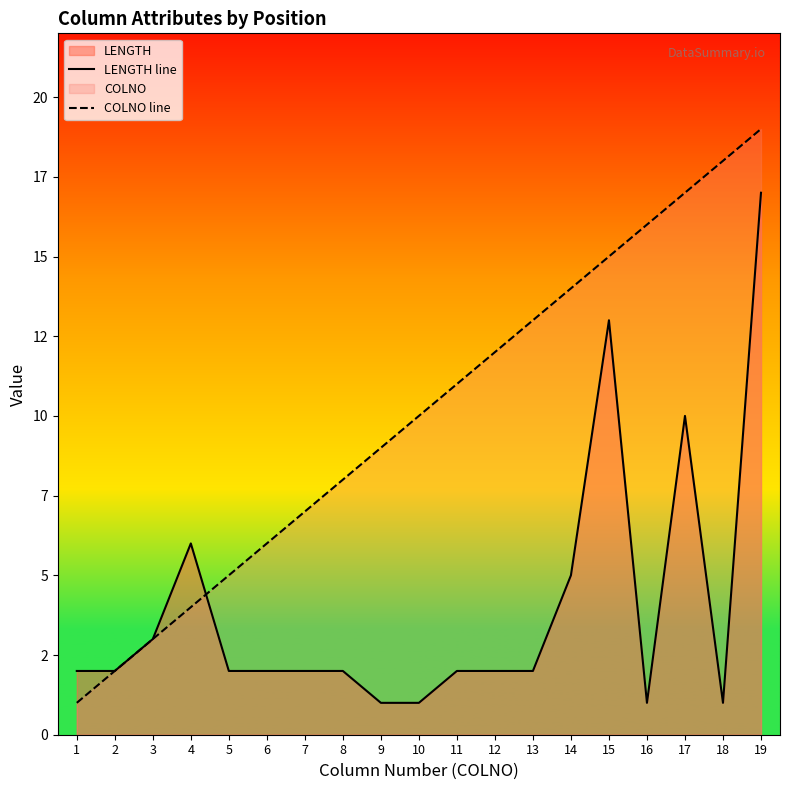

How many lines are shown in the chart?

2